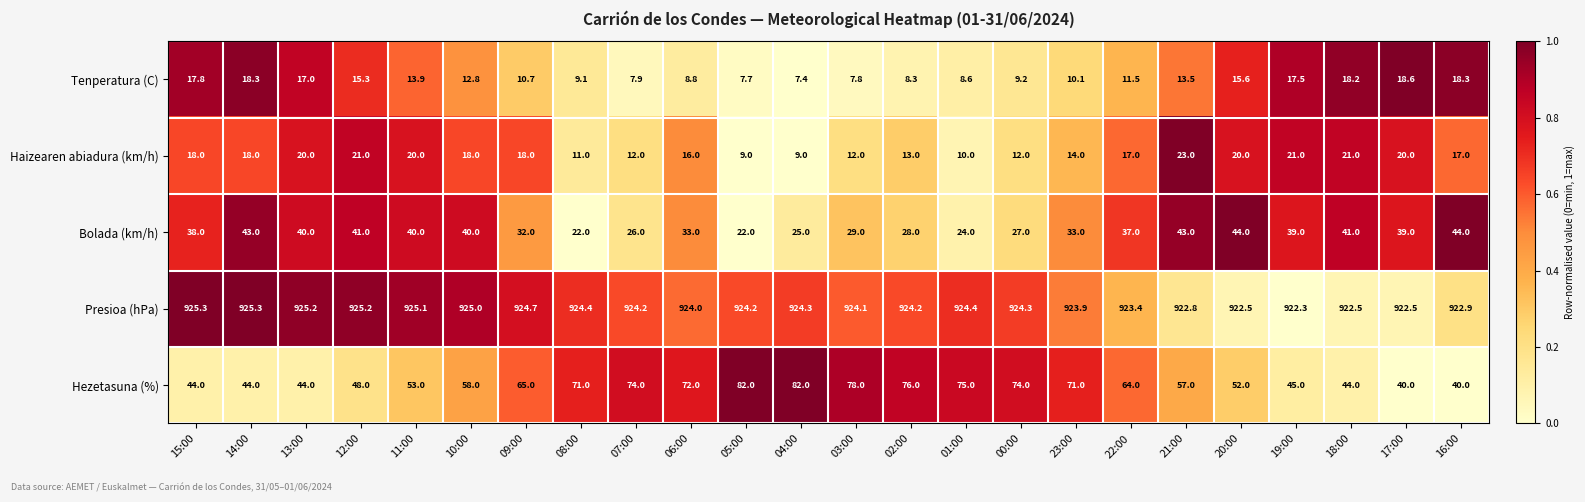

Between 04:00 and 22:00, which series saw the biggest shift?

Hezetasuna (%)